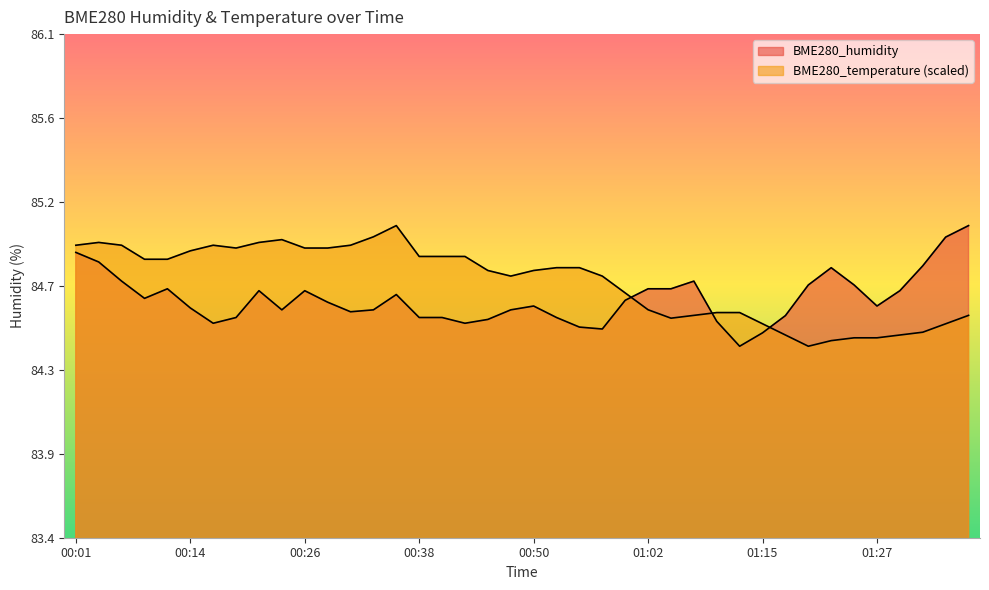

How many times do BME280_humidity and BME280_temperature cross each other?

3